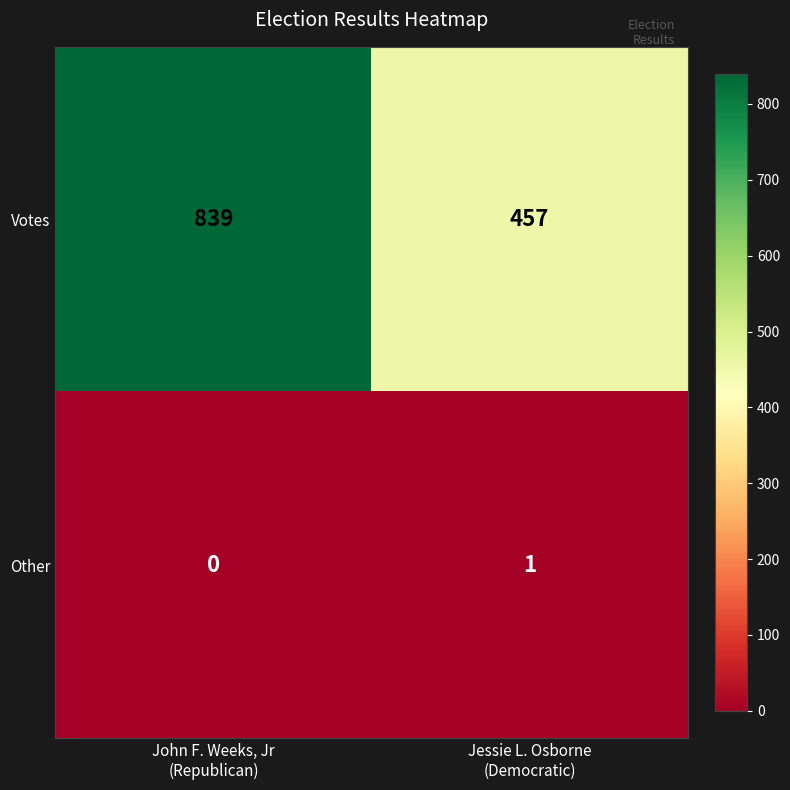

Reading left to right, extract all data points from this chart.

Votes: 839	457
Other: 0	1